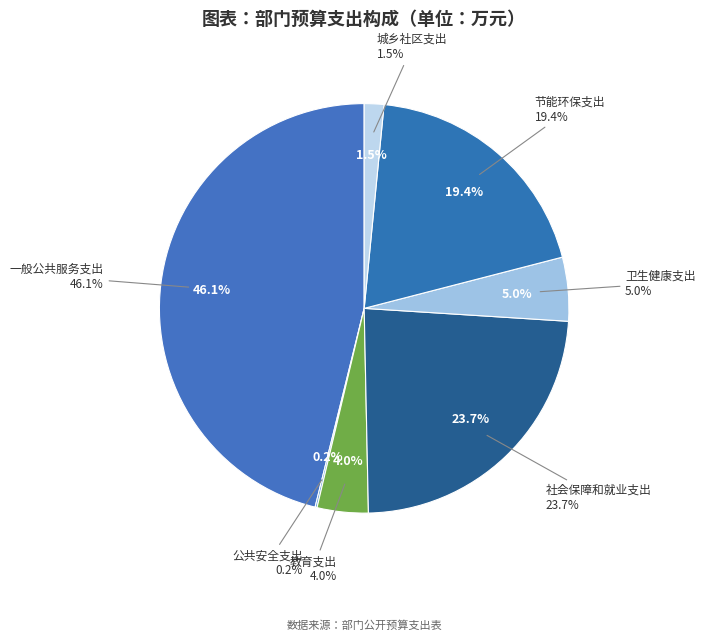

Which has a higher value, 卫生健康支出 or 城乡社区支出?

卫生健康支出